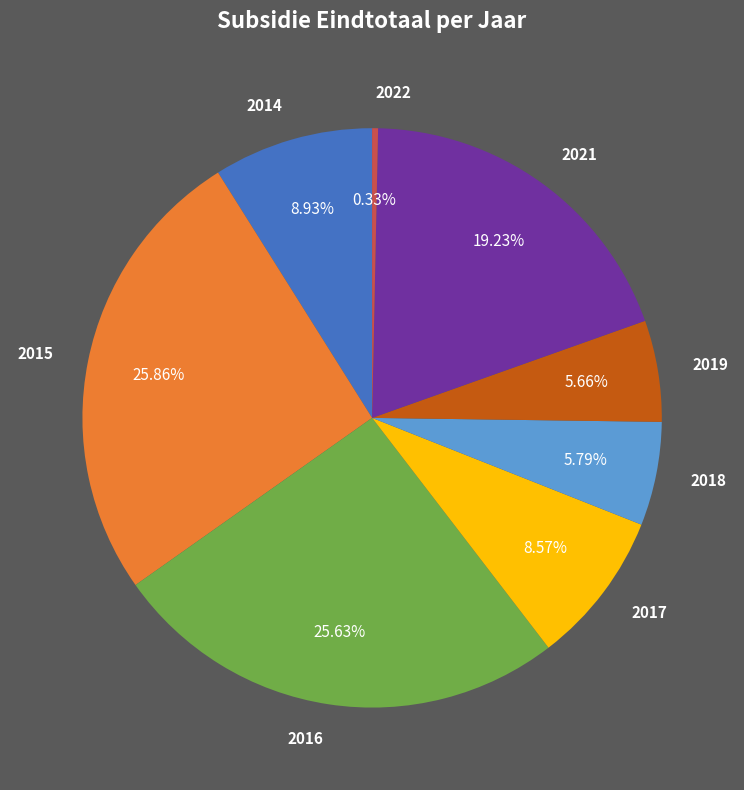

To the nearest percent, what is the difference between the 2018 and 2021 slice percentages?

13%